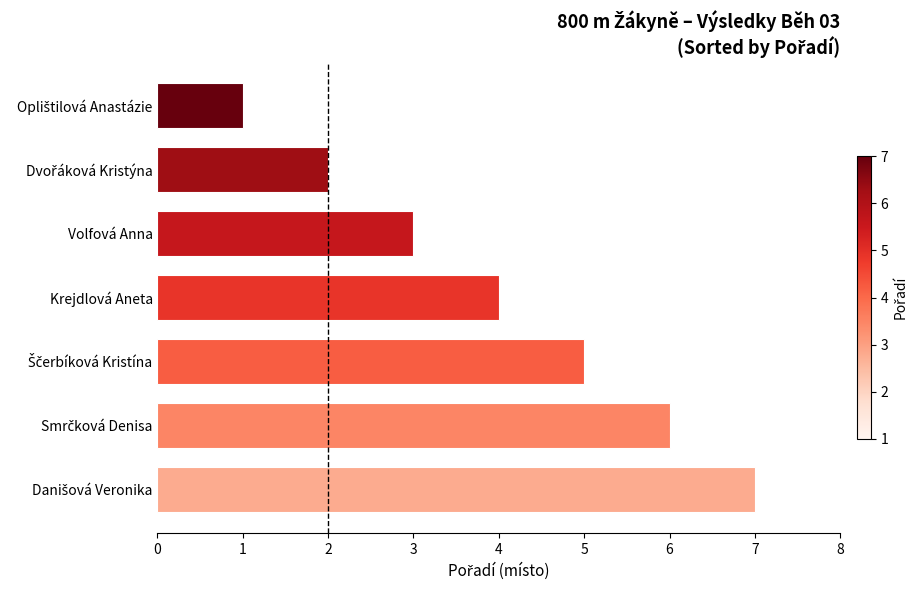

Reading top to bottom, extract all data points from this chart.

1	2	3	4	5	6	7